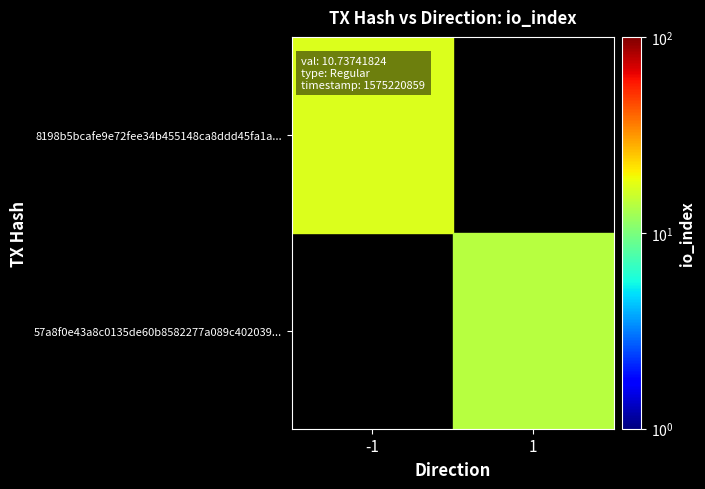

Which label corresponds to the largest value in the chart?

-1